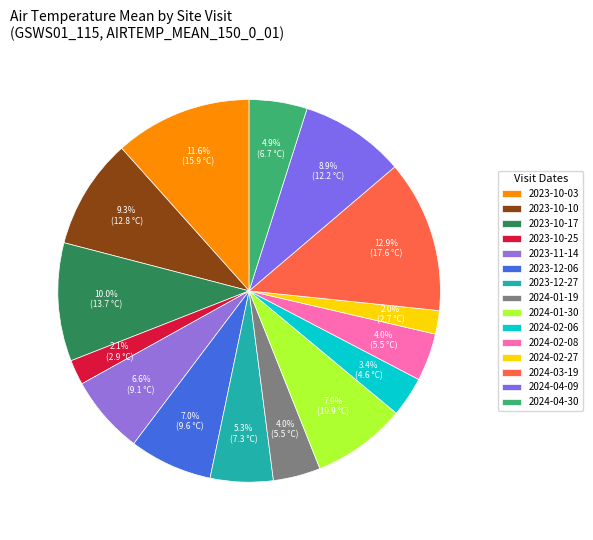

Is there any slice that represents more than half of the pie?

No